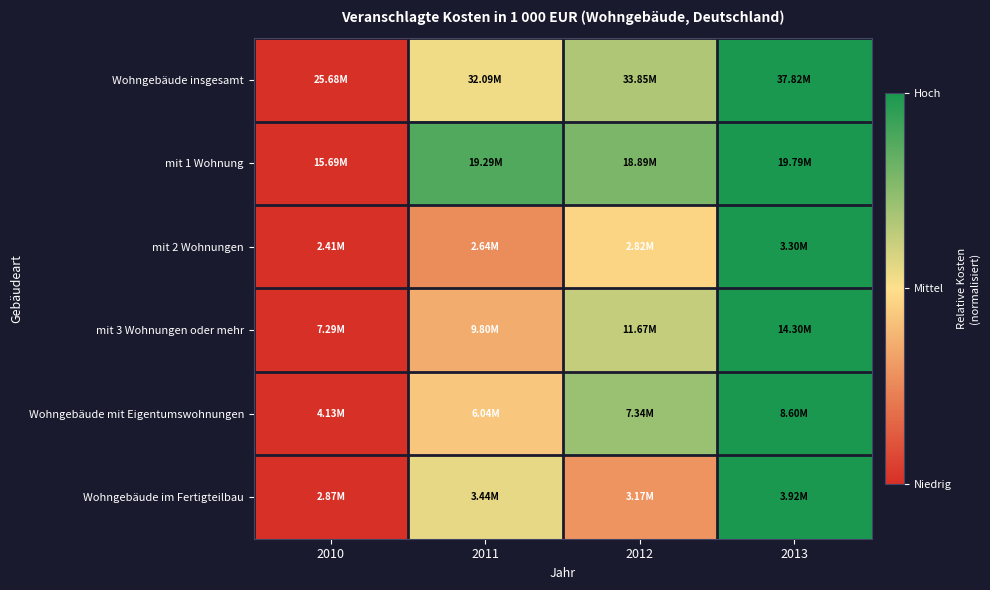

What is the spread (max minus min) of values at 2011?

0.6